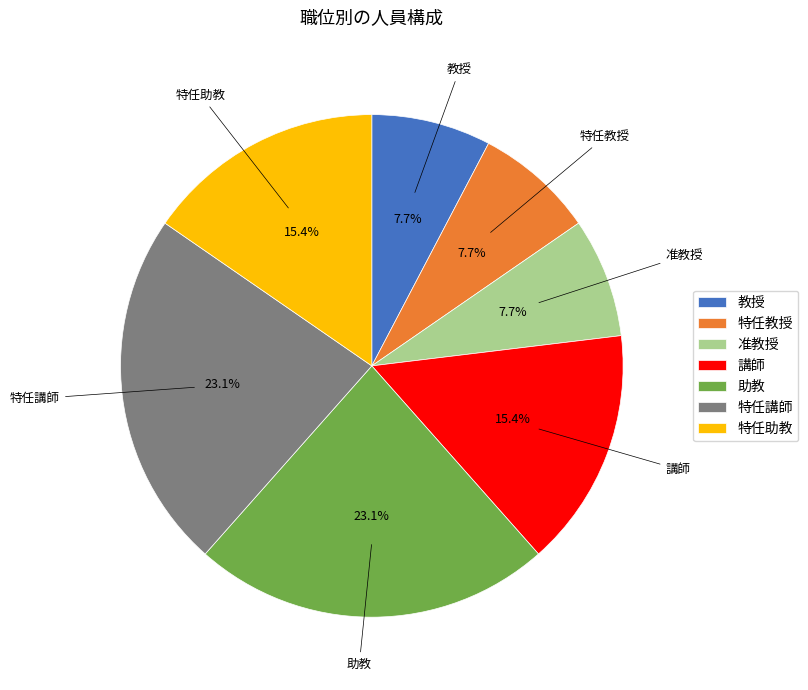

Is the sum of 教授 and 助教 greater than half?

No